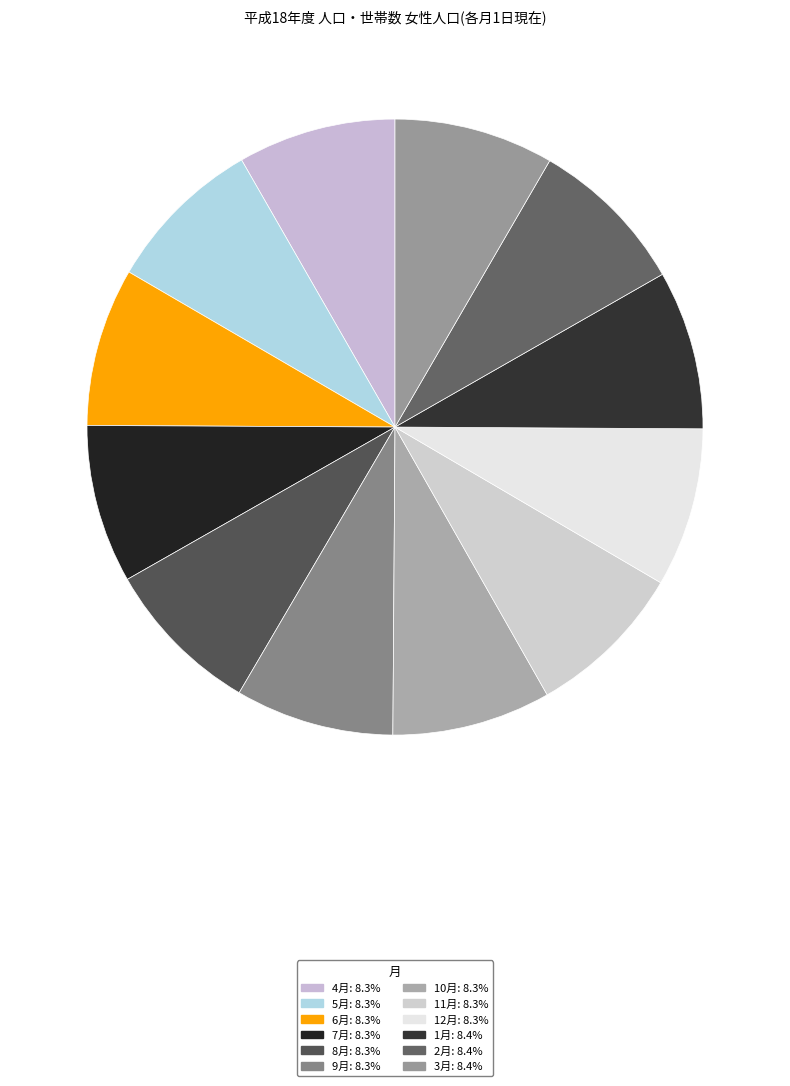

How many slices are in this pie chart?

12